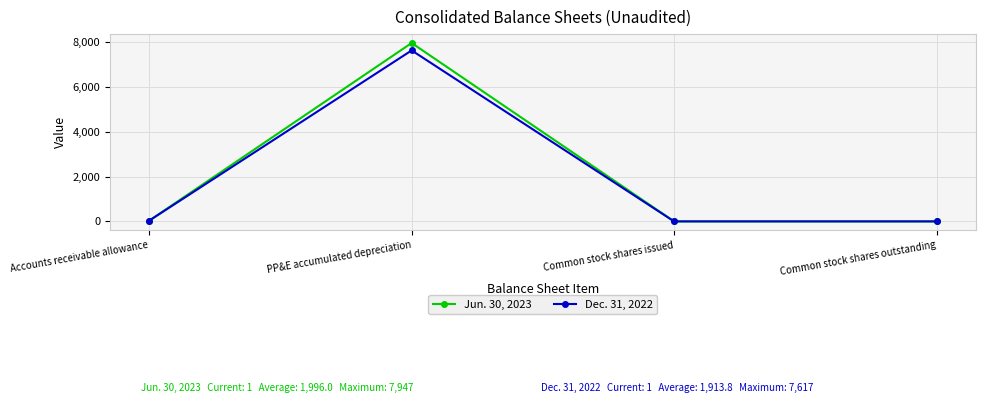

What is the difference between the maximum and minimum values in the Jun. 30, 2023 series?

7946